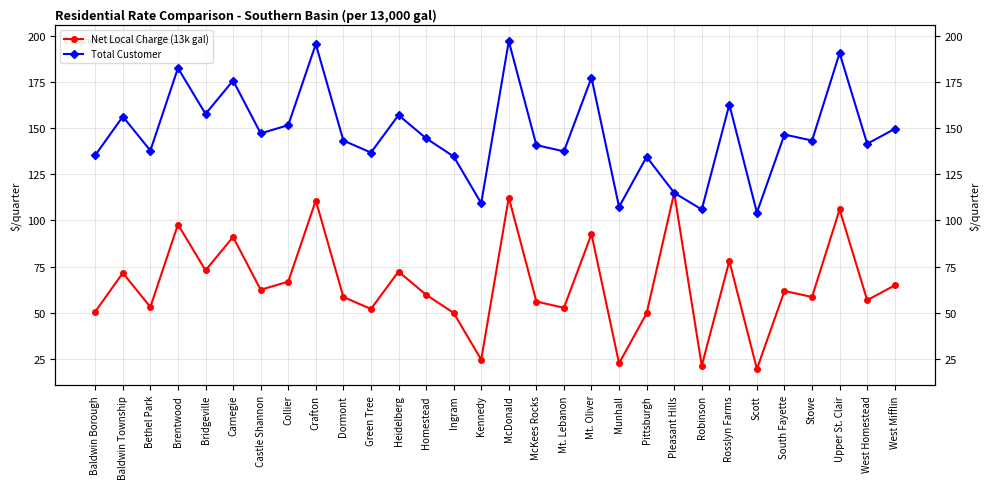

True or false: Total Customer and Net Local Charge (13k gal) intersect in this chart.

False